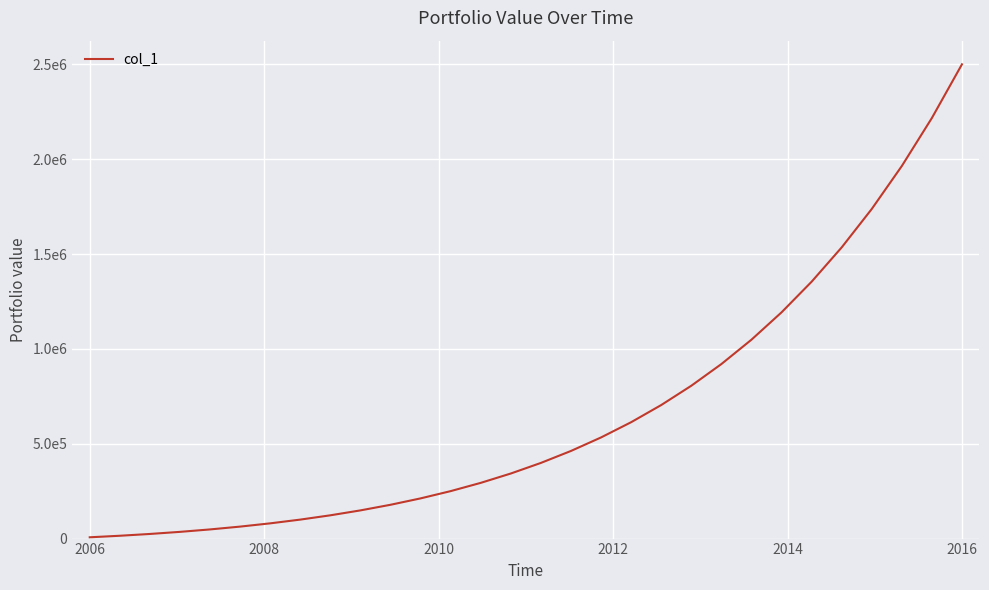

Does the chart display data point markers on the line(s)?

No